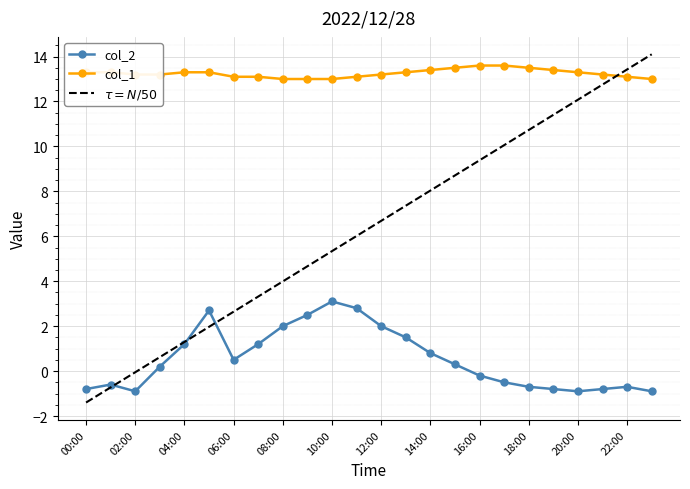

Reading left to right, transcribe all the data shown in this chart.

col_2: -0.8	-0.6	-0.9	0.2	1.2	2.7	0.5	1.2	2.0	2.5	3.1	2.8	2.0	1.5	0.8	0.3	-0.2	-0.5	-0.7	-0.8	-0.9	-0.8	-0.7	-0.9
col_1: 13.3	13.3	13.2	13.2	13.3	13.3	13.1	13.1	13.0	13.0	13.0	13.1	13.2	13.3	13.4	13.5	13.6	13.6	13.5	13.4	13.3	13.2	13.1	13.0
$\tau = N/50$: -1.4	-0.7	-0.1	0.6	1.3	2.0	2.6	3.3	4.0	4.7	5.3	6.0	6.7	7.4	8.0	8.7	9.4	10.1	10.7	11.4	12.1	12.8	13.4	14.1